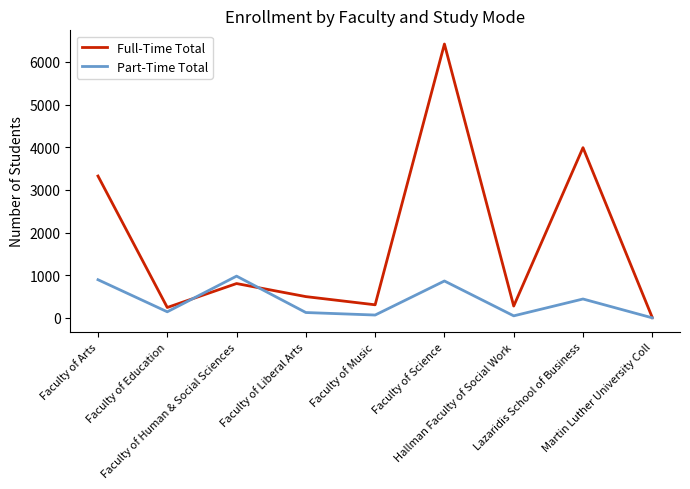

What is the maximum value for Part-Time Total?

979